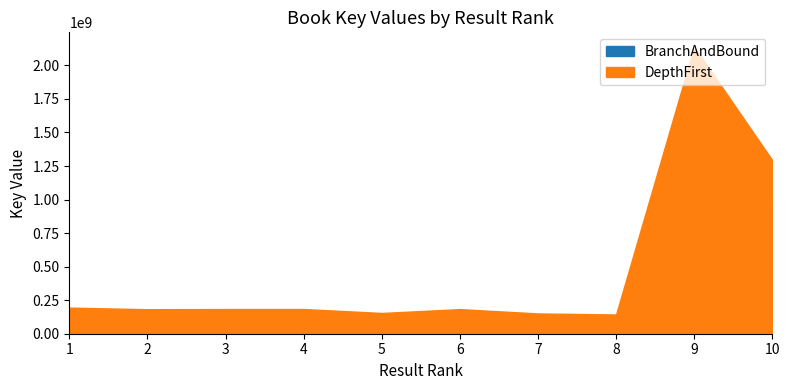

How many values are below 183876344?

5